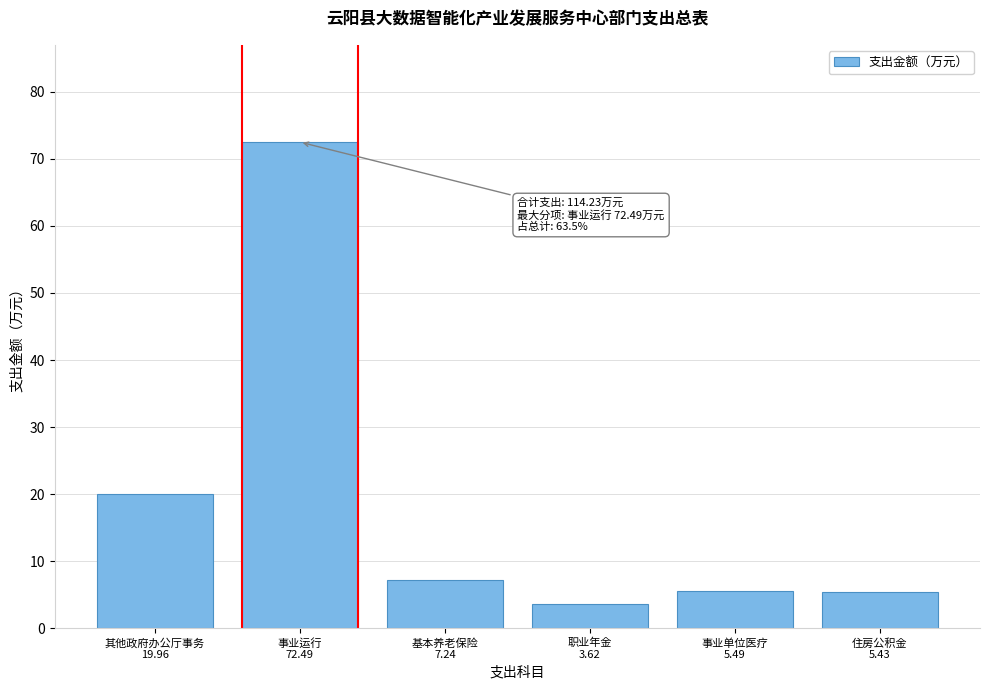

What is the value of the 1st bar from the left?

20.0